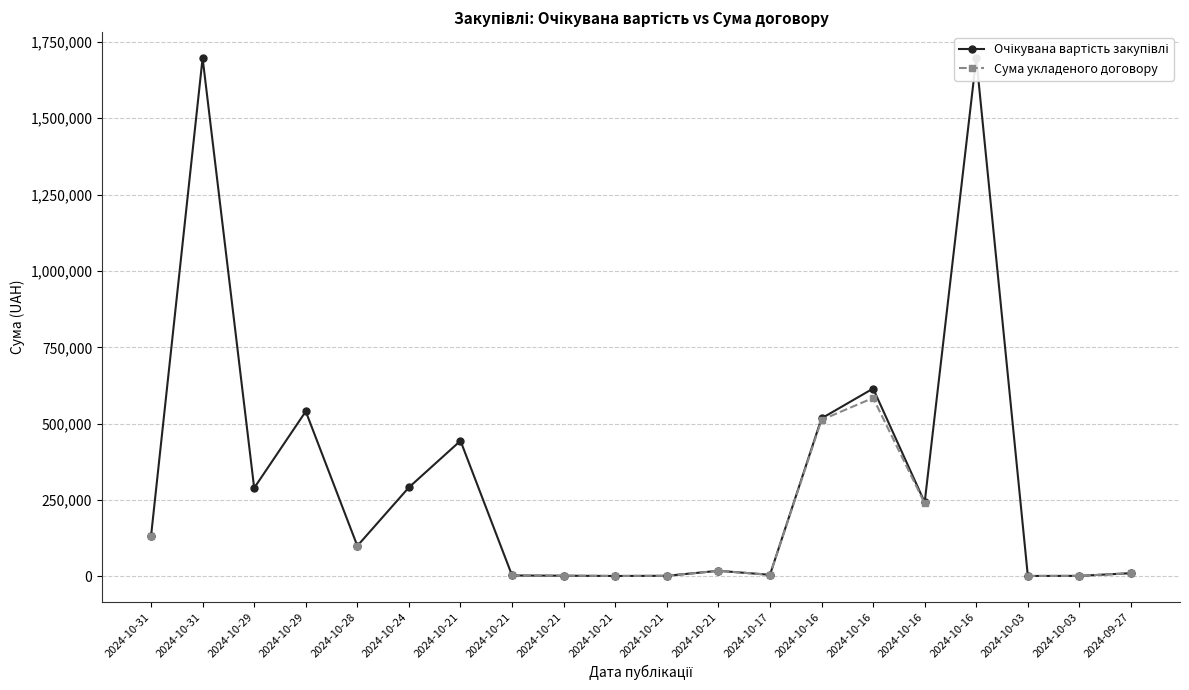

At how many categories does at least one series exceed 1088005?

2